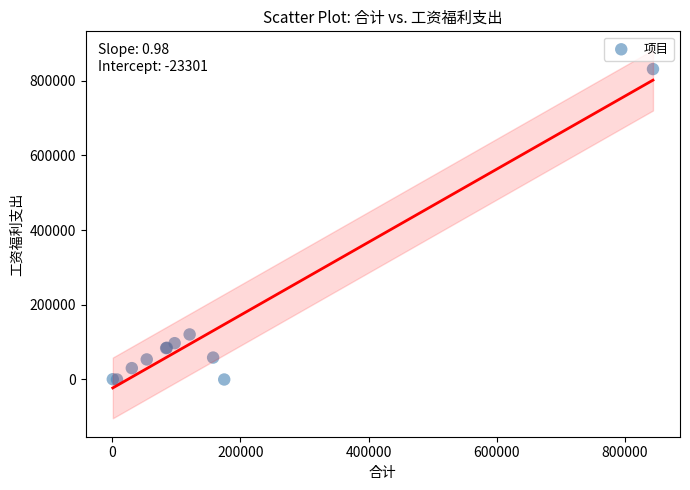

What Y value in the scatter plot is closest to 415751?

120680.0